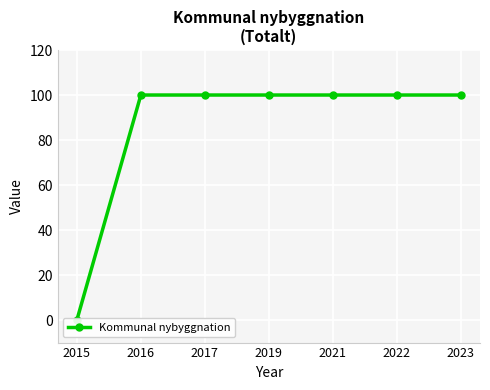

Rank the categories by value from highest to lowest.

2016, 2017, 2019, 2021, 2022, 2023, 2015